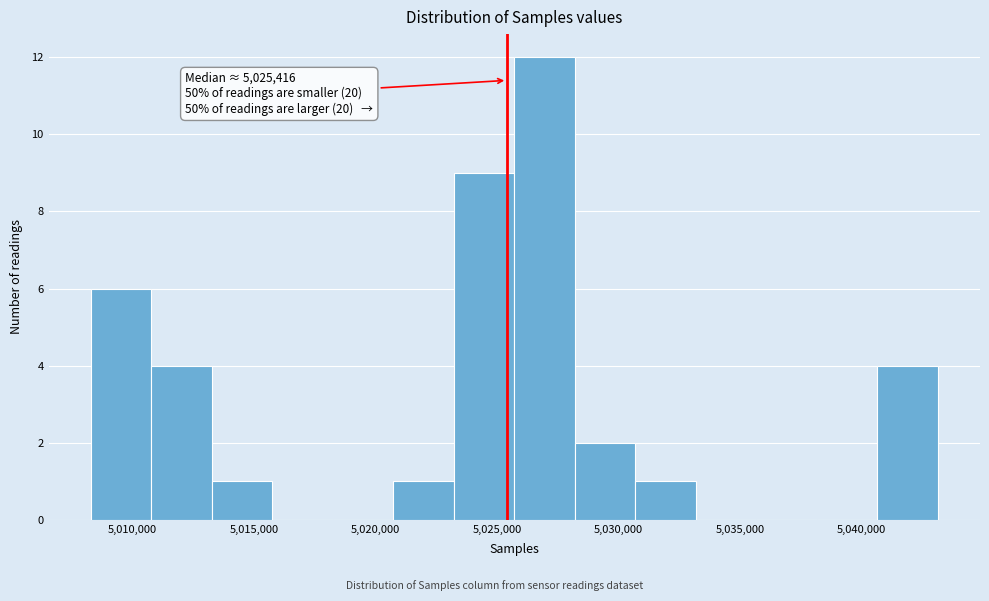

Over which range of the x-axis is the bar tallest?

5025500 to 5028000